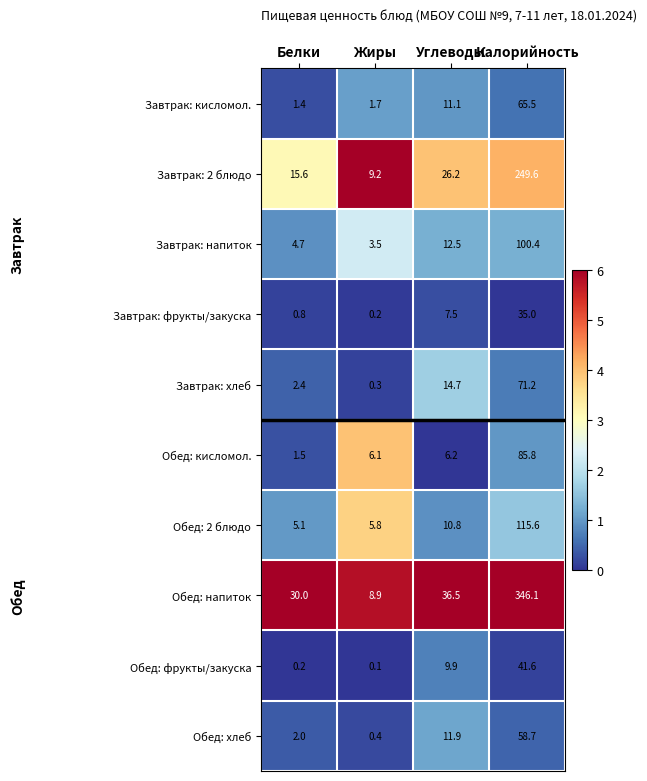

What is the sum of the Обед: напиток values at Калорийность and Белки?

376.1